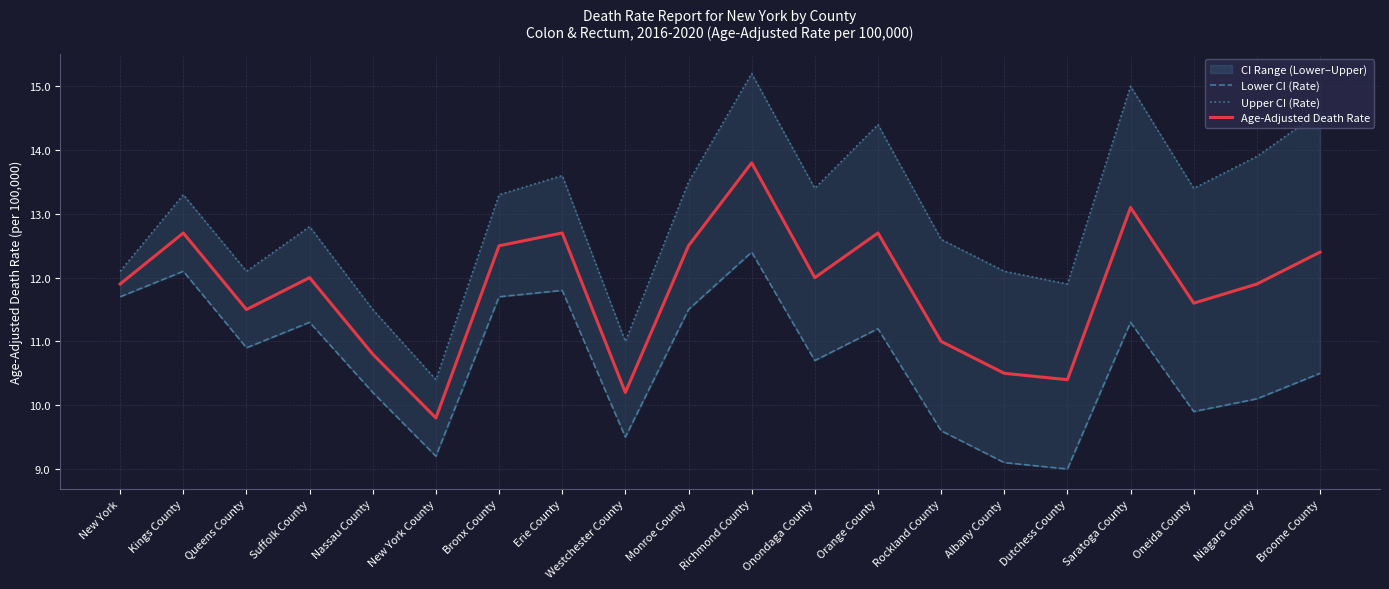

Which series has the largest total across all categories?

Upper CI (Rate)